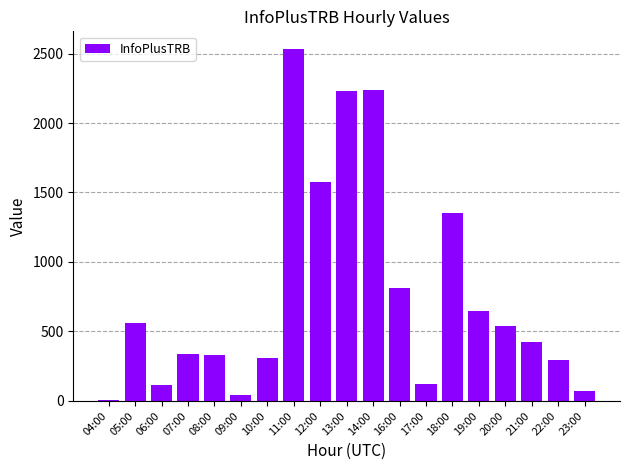

What is the change in value from 17:00 to 19:00?

+526